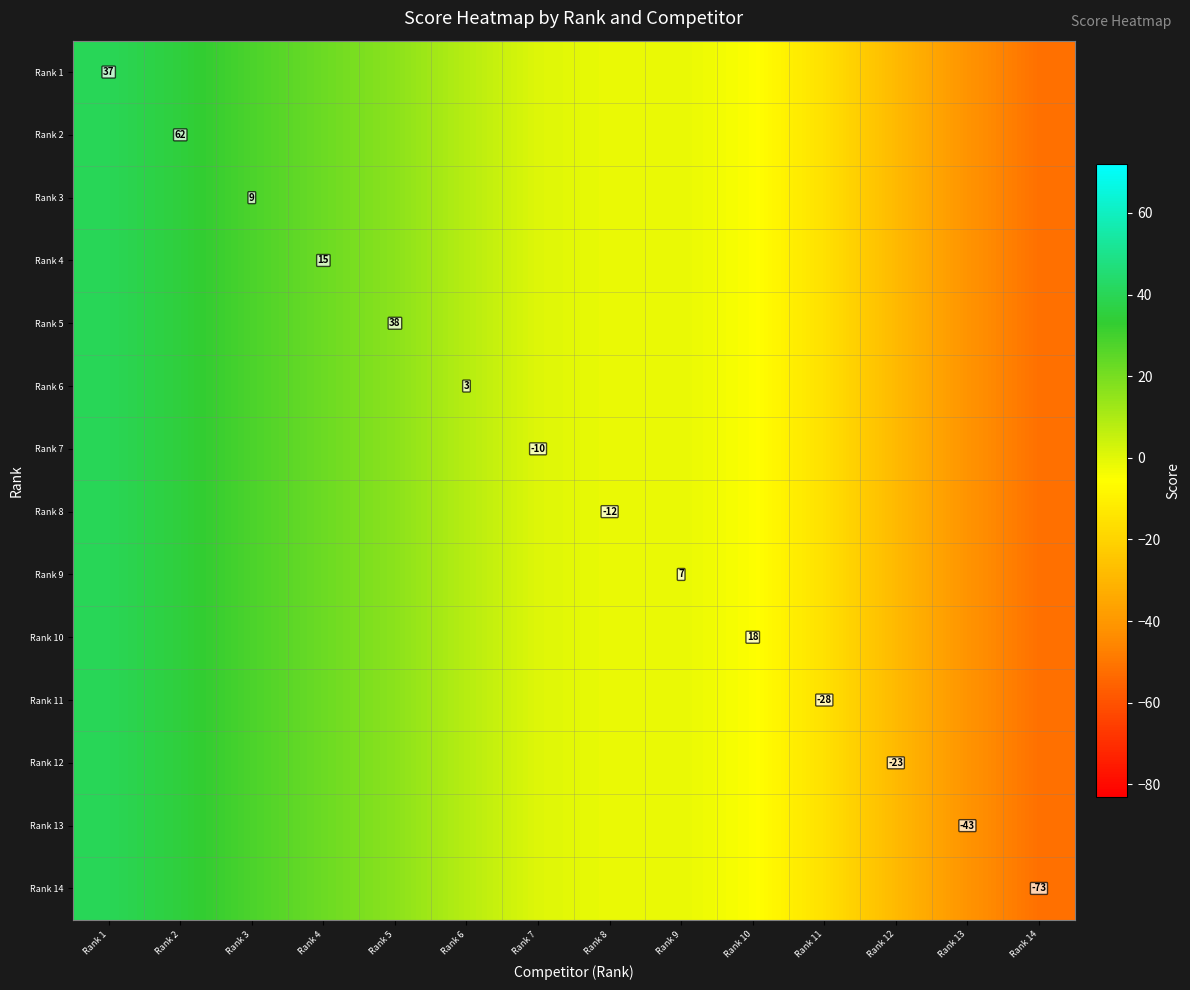

At which label does Rank 1 reach its peak?

Rank 1